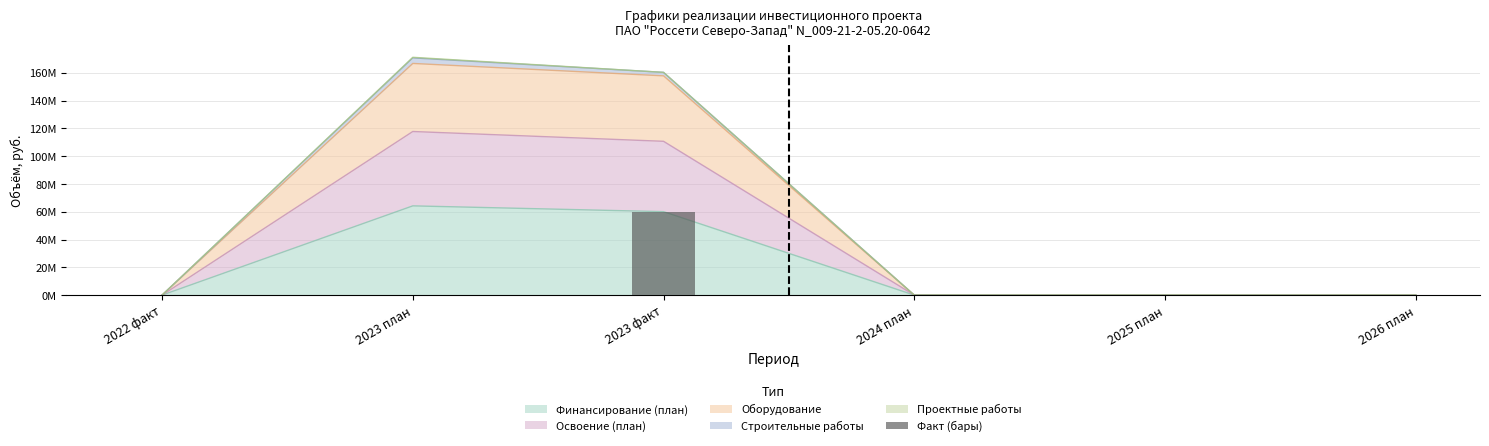

Between 2022 факт and 2023 факт, which is larger?

2023 факт